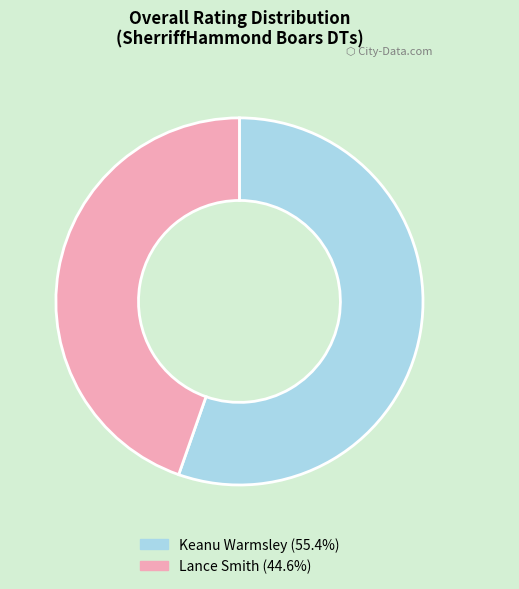

What is the ratio of the value at Keanu Warmsley to the value at Lance Smith?

1.2